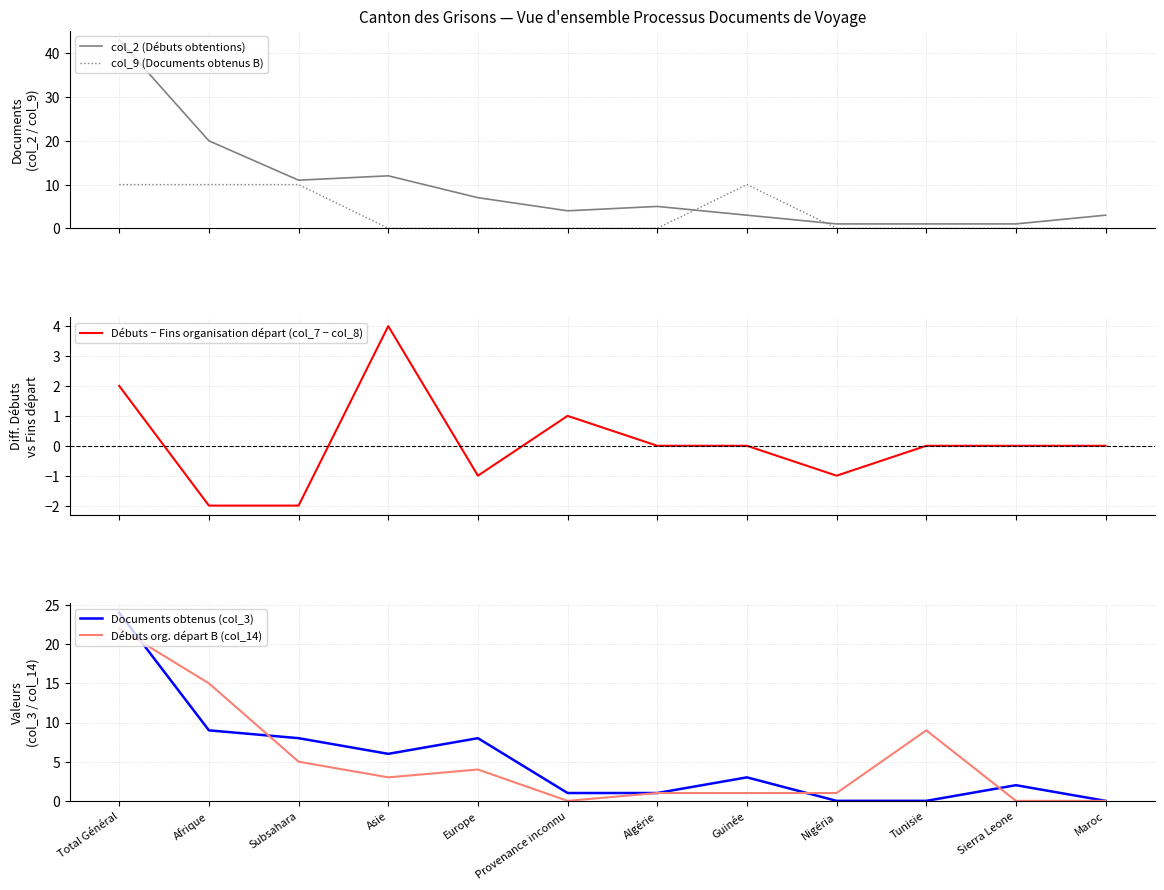

Which series has the widest spread of values?

col_2 (Débuts obtentions)